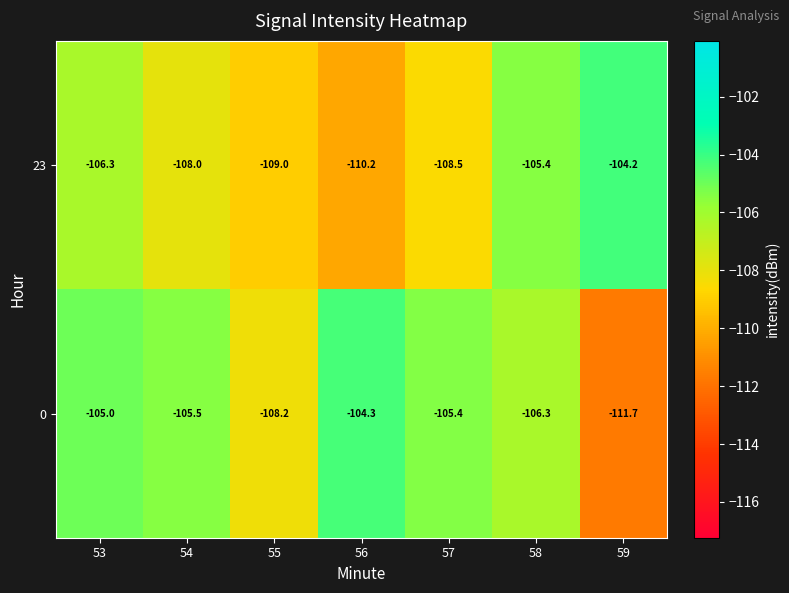

At which category is the sum across all series the highest?

53